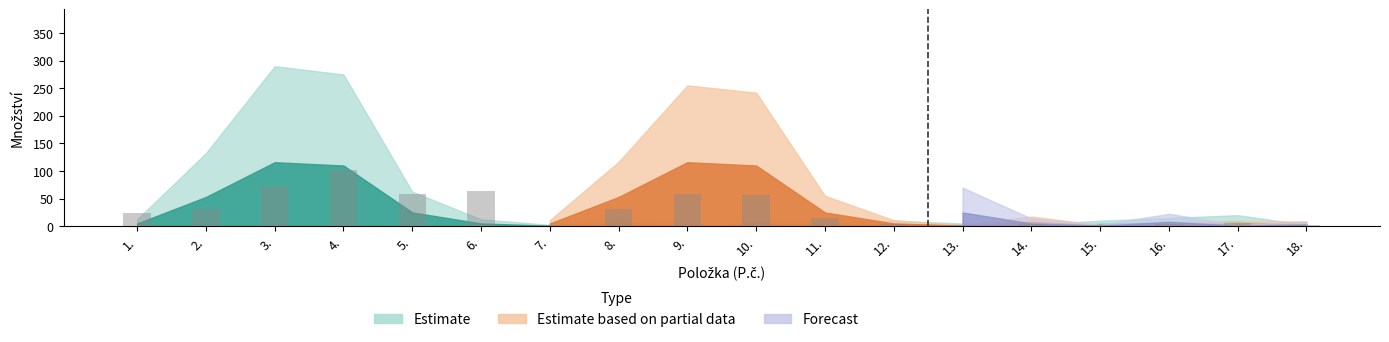

What is the maximum value shown in the chart?

101.0